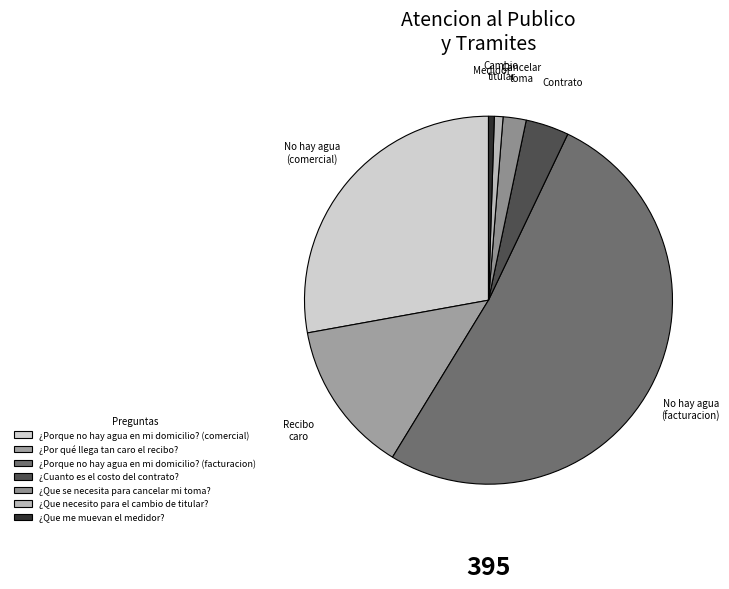

Rank the categories by value from highest to lowest.

¿Porque no hay agua en mi domicilio? (facturacion), ¿Porque no hay agua en mi domicilio? (comercial), ¿Por qué llega tan caro el recibo?, ¿Cuanto es el costo del contrato?, ¿Que se necesita para cancelar mi toma?, ¿Que necesito para el cambio de titular?, ¿Que me muevan el medidor?